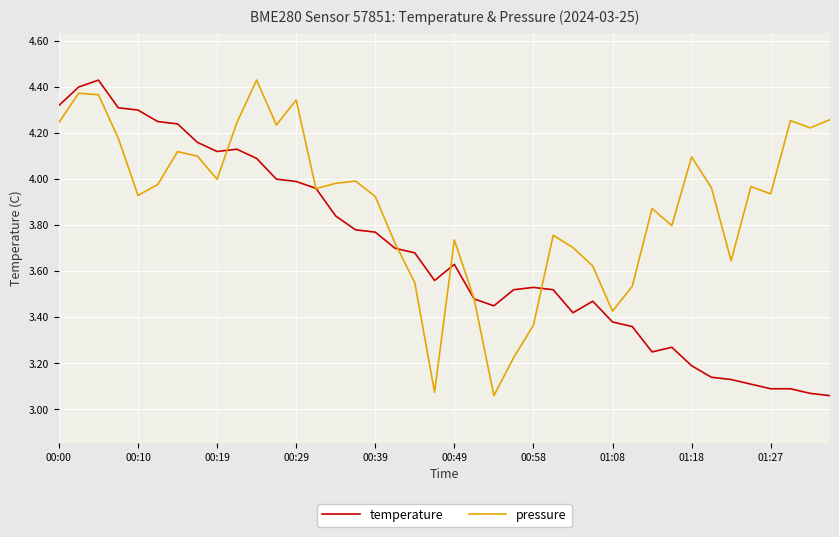

Count the number of data series in this chart.

2